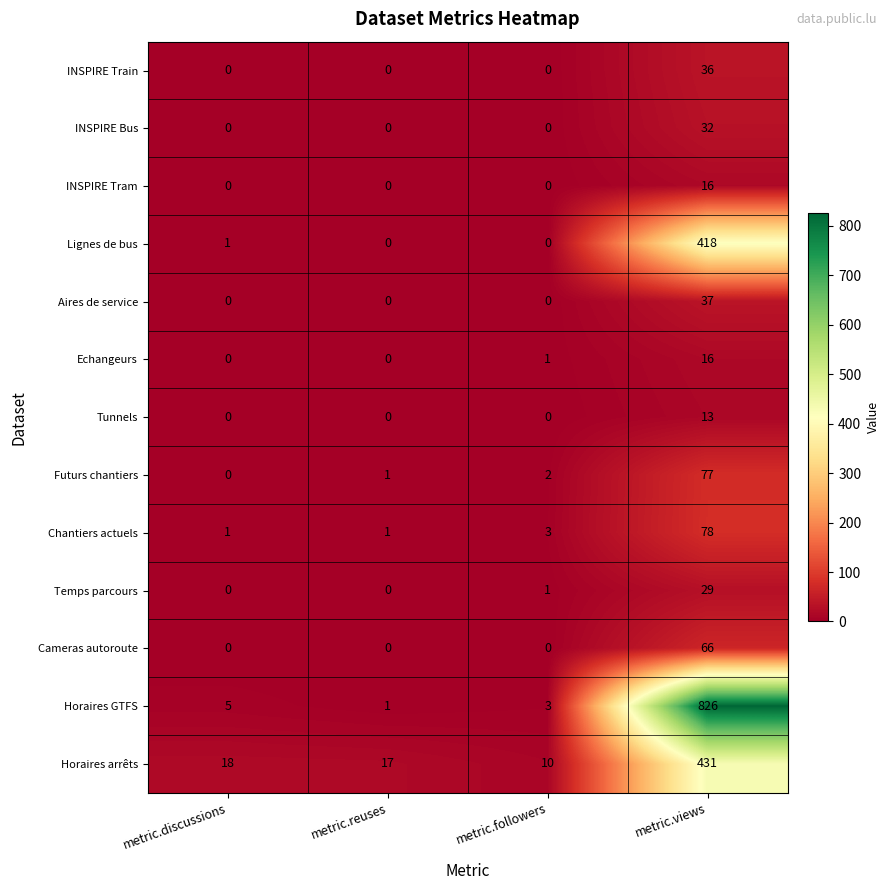

At which label does Futurs chantiers reach its minimum?

metric.discussions